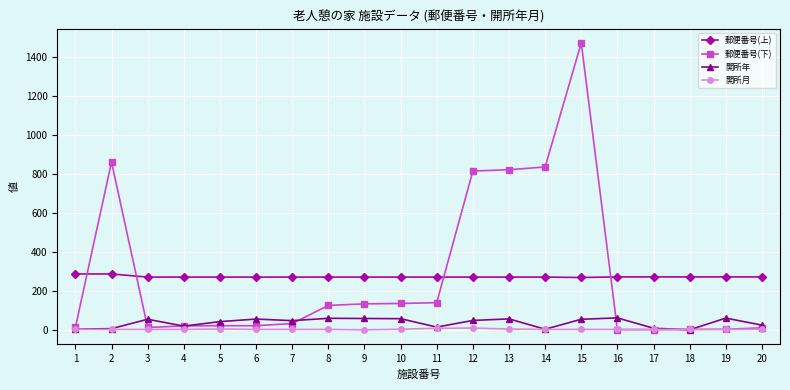

Count the 開所月 values in the range 4 to 5.

15